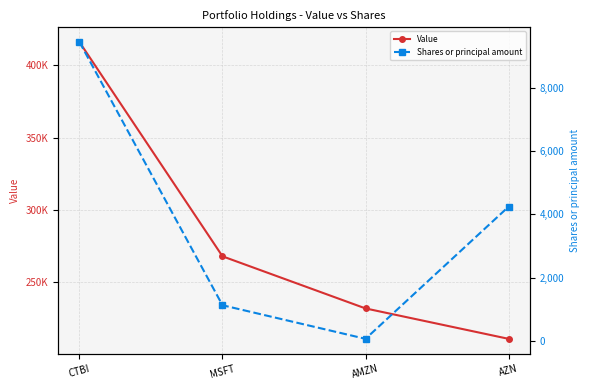

At which category is the sum across all series the highest?

CTBI